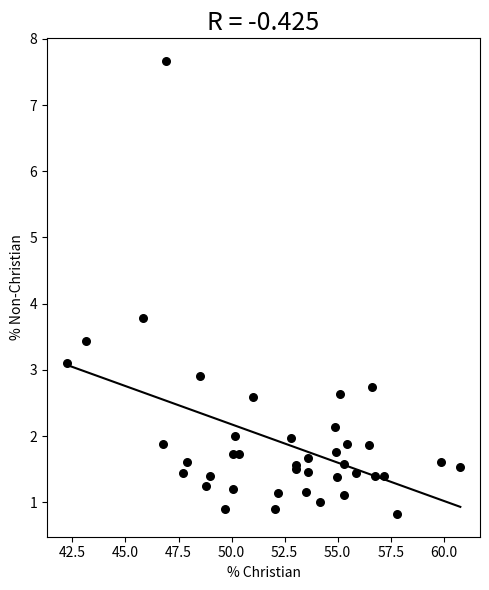

What Y value in the scatter plot is closest to 4?

3.8